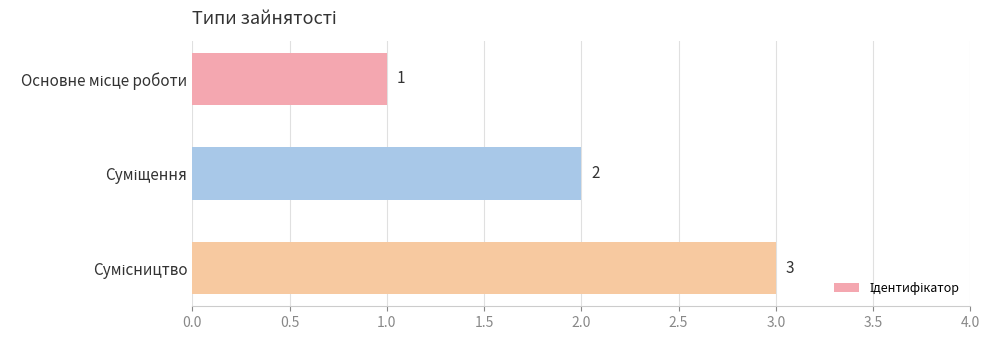

Count the values in the range 1 to 3.

3